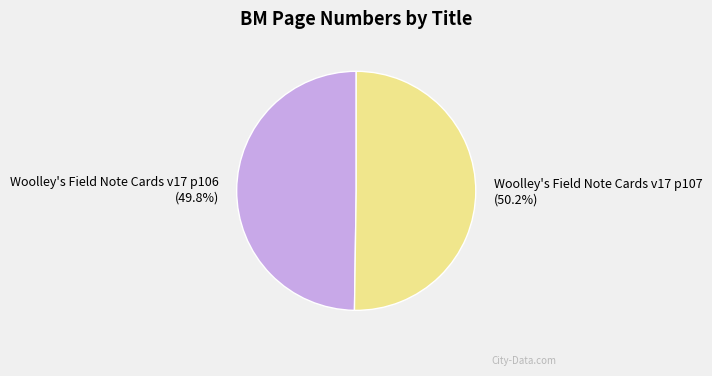

True or false: Woolley's Field Note Cards v17 p107 accounts for 57% of the total.

False